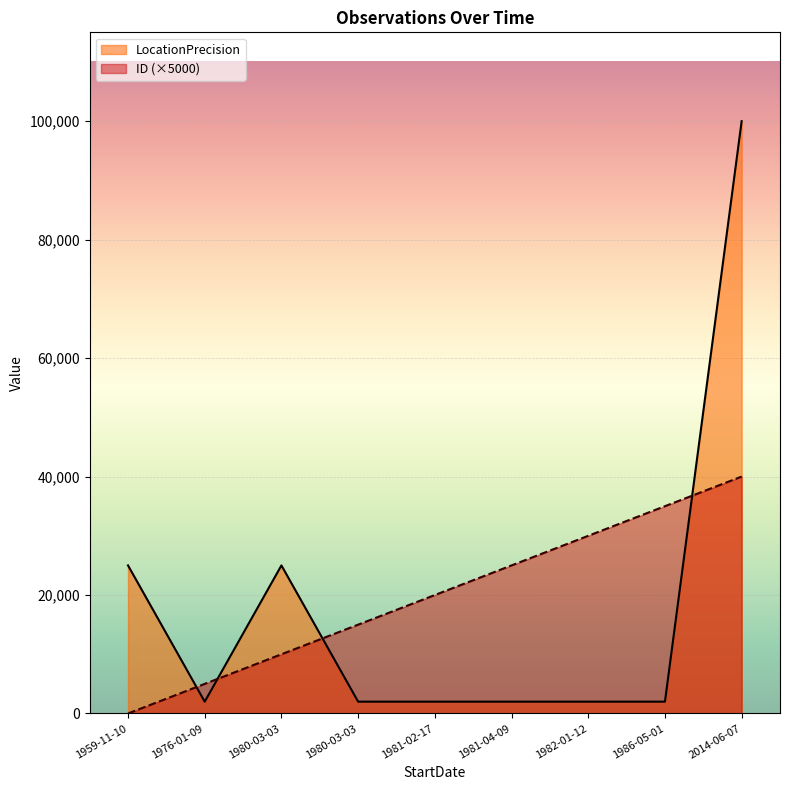

Which series has the widest spread of values?

LocationPrecision